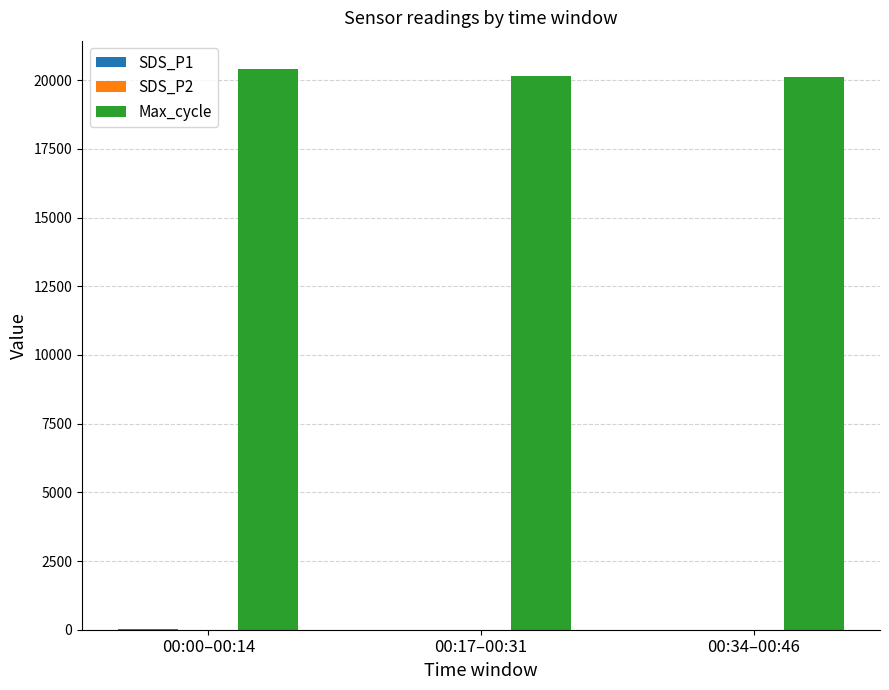

The value of Max_cycle at 00:17–00:31 is 20149.6. True or false?

True